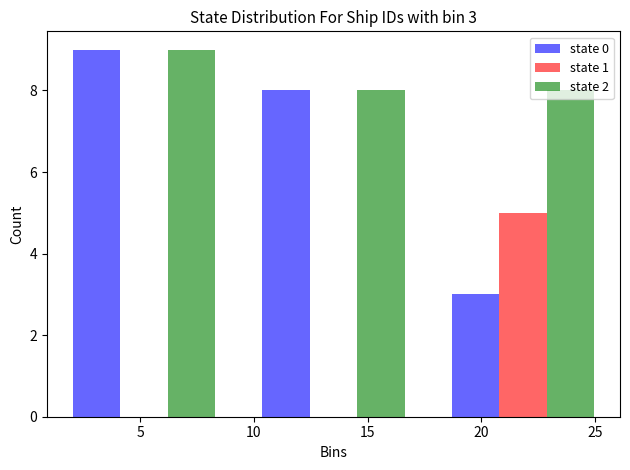

In the state 1 series, which range on the x-axis has the tallest bar?

17.5 to 26.0